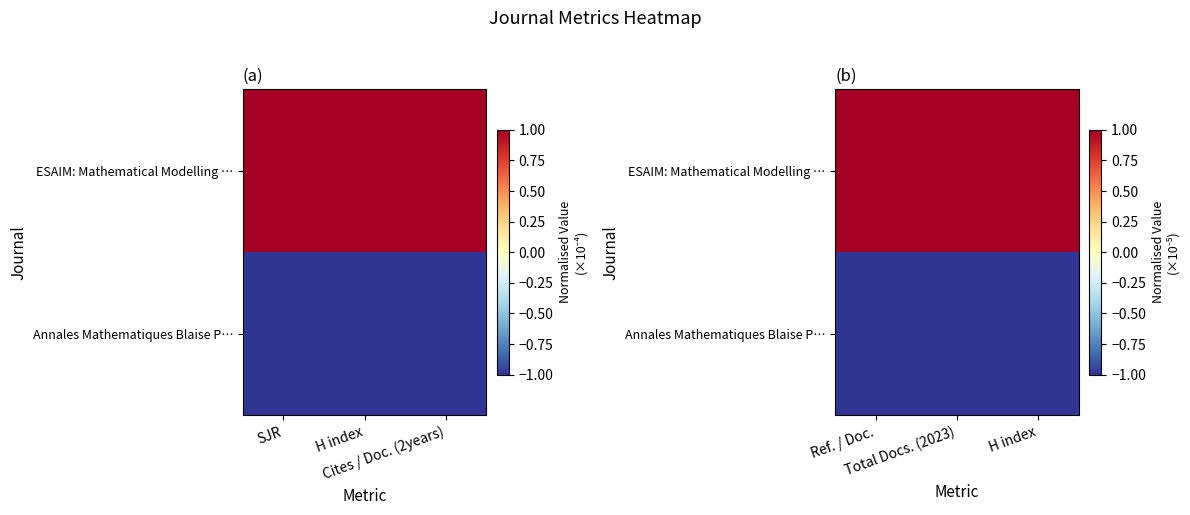

The value of ESAIM: Mathematical Modelling … at H index is 1. True or false?

False